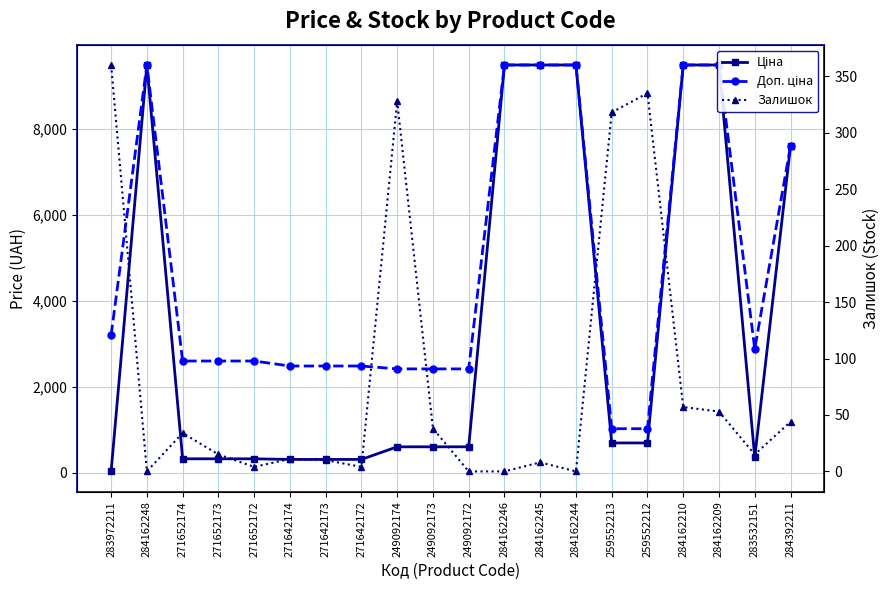

List the series in order of their overall mean, lowest first.

Залишок, Ціна, Доп. ціна